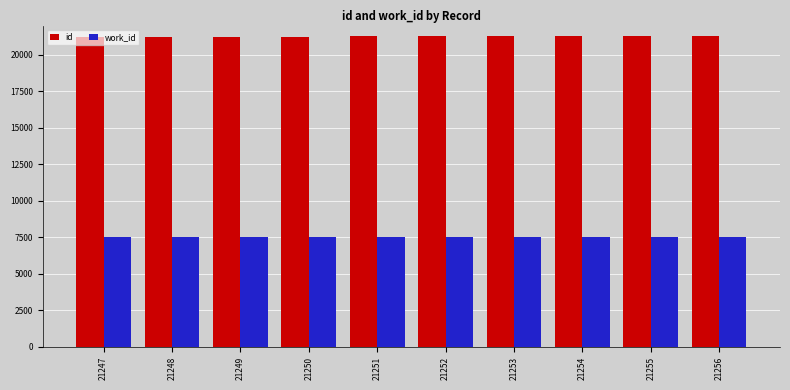

Is it true that work_id equals 11085 at 21253?

False